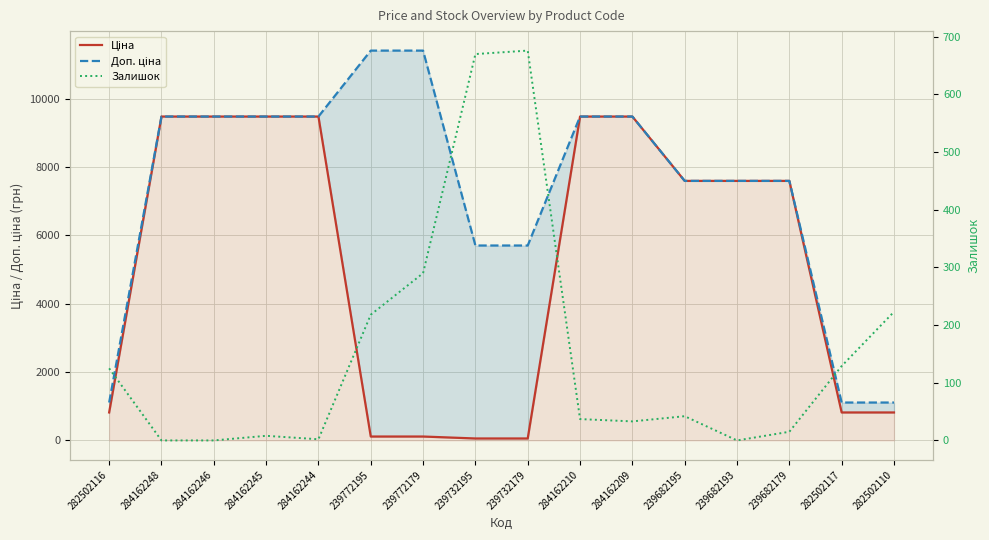

True or false: Доп. ціна and Залишок intersect in this chart.

False